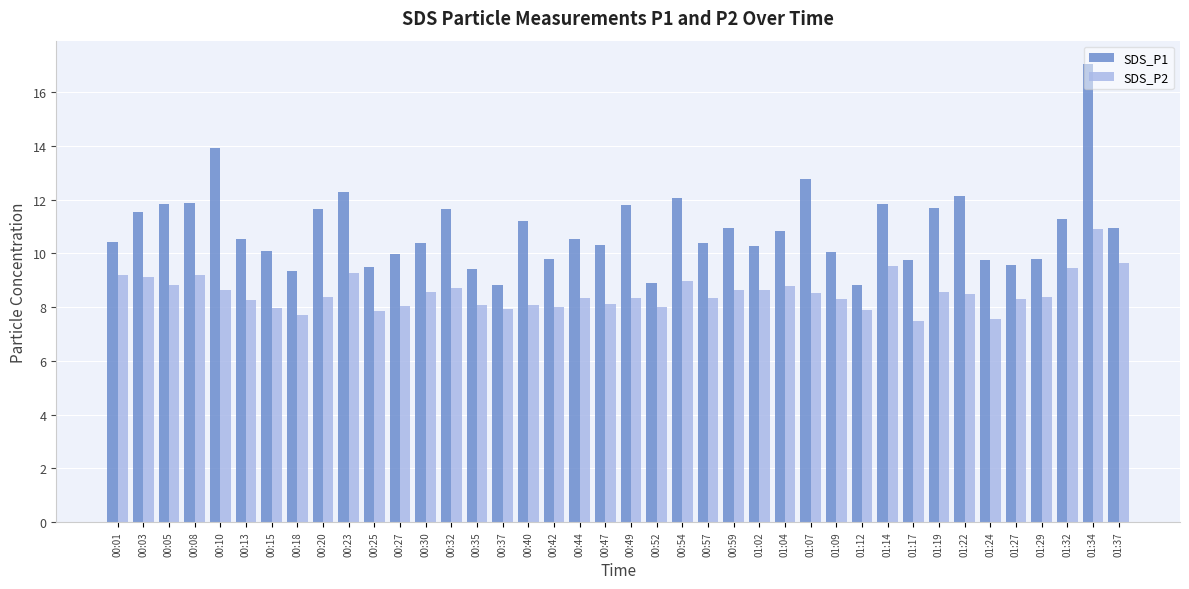

Is it true that SDS_P1 equals 5.7 at 00:52?

False